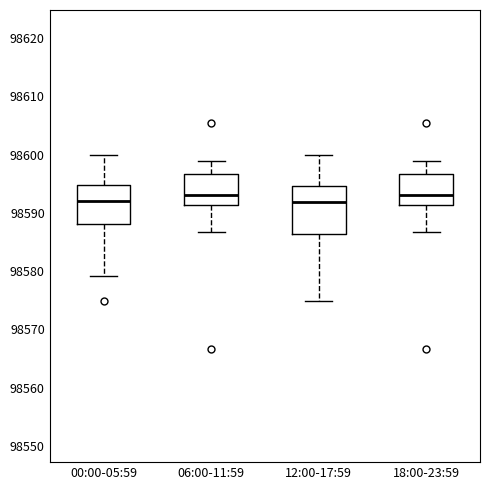

Where is the lower edge of the box for 06:00-11:59 on the y-axis? The values are not printed on the chart, so give them approximately, as read against the axis.

98591